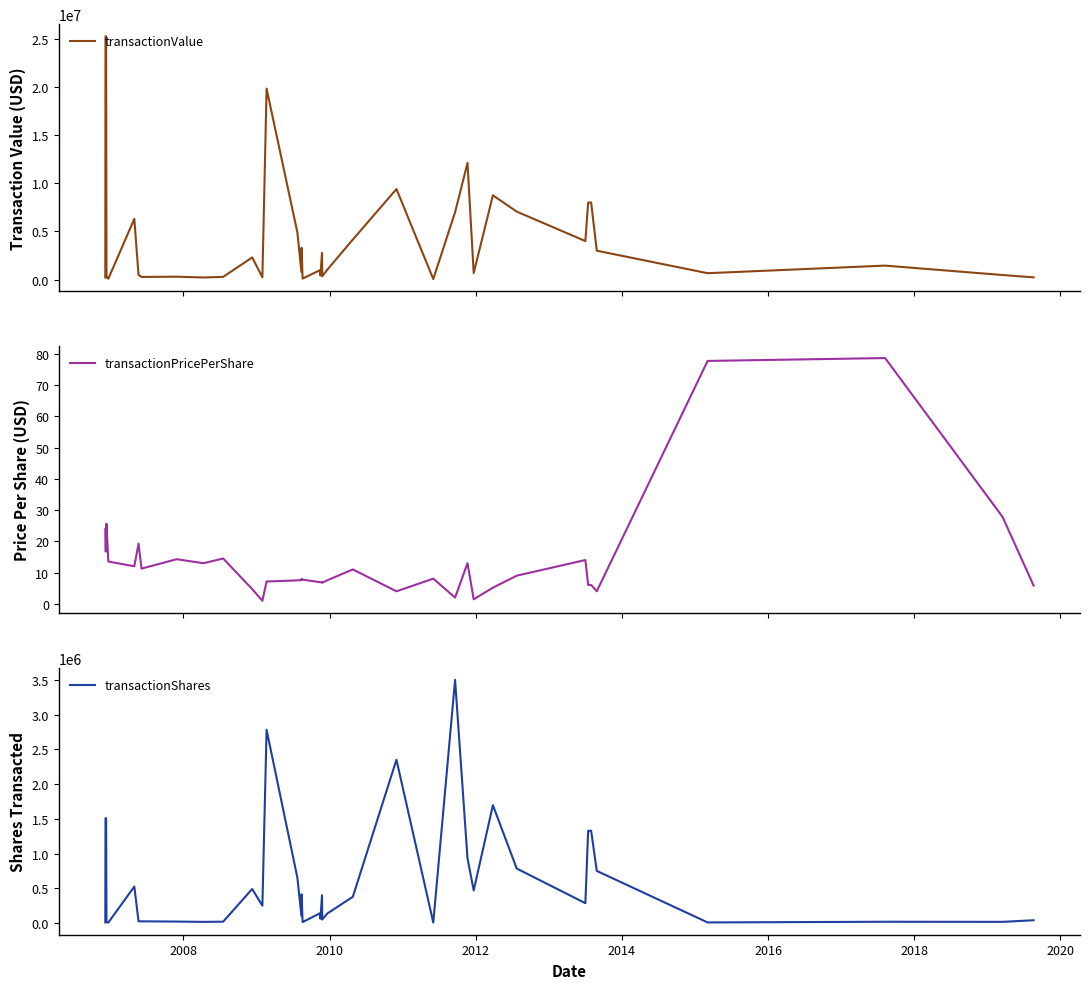

At 2012, list the series in order from largest to smallest.

transactionValue, transactionShares, transactionPricePerShare